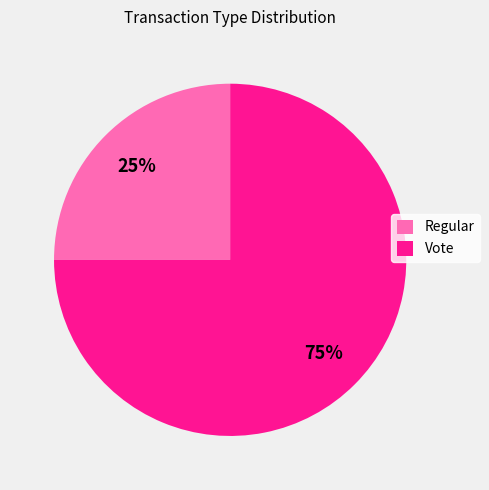

Approximately how many times larger is the value at Regular compared to Vote?

0.3